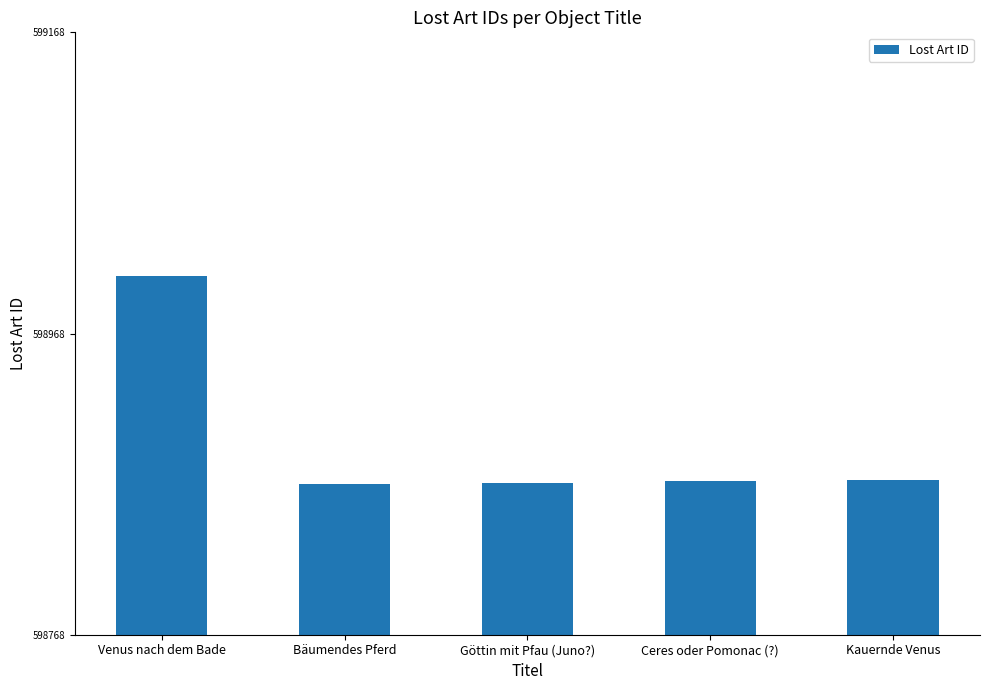

The chart shows a value of 180483 at Bäumendes Pferd. True or false?

False